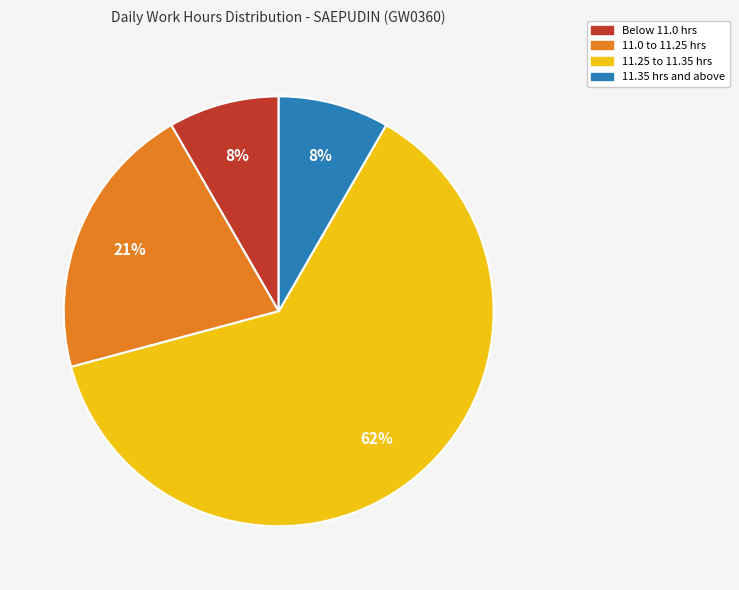

Is there any slice that represents more than half of the pie?

Yes